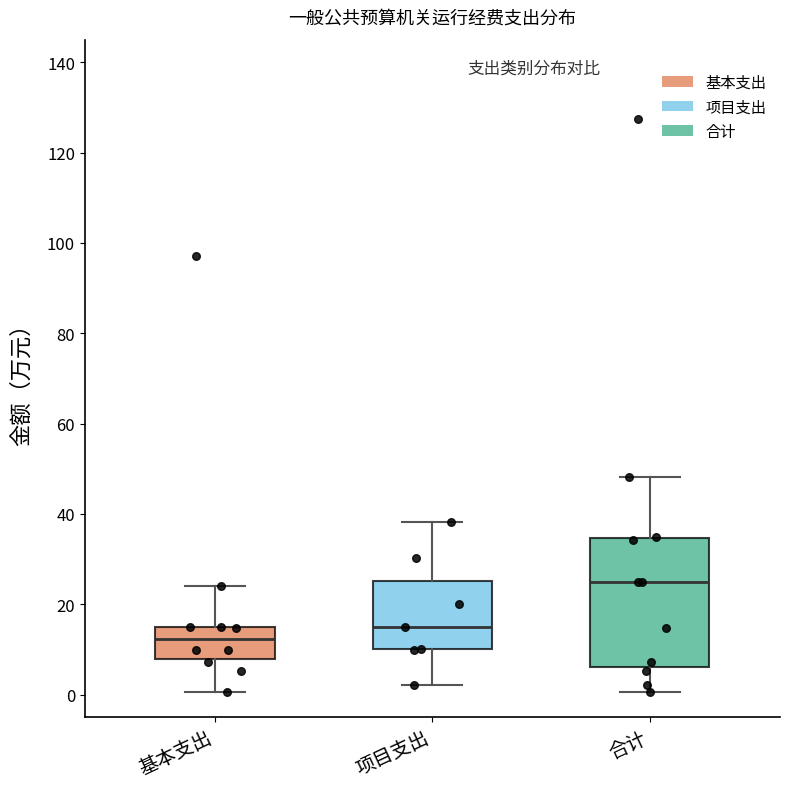

Which box's median line is the highest?

合计